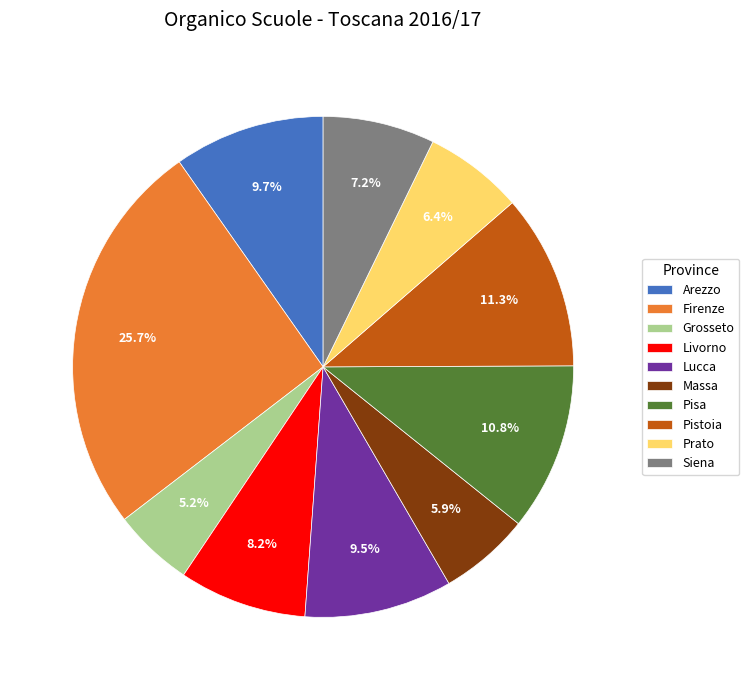

Does any single category account for the majority?

No